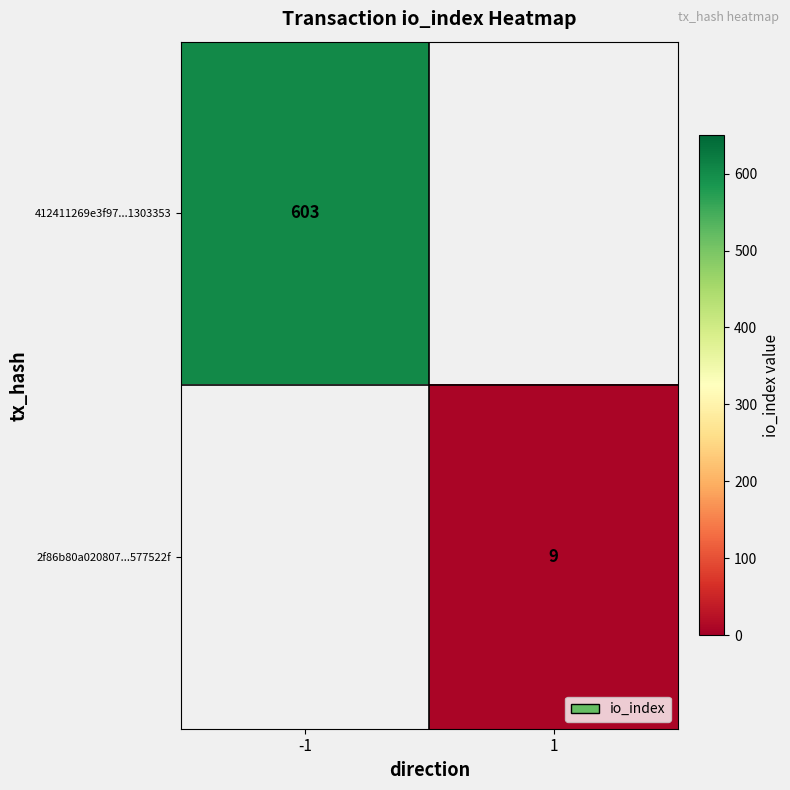

The 2f86b80a020807...577522f series shows 14 at 1. True or false?

False